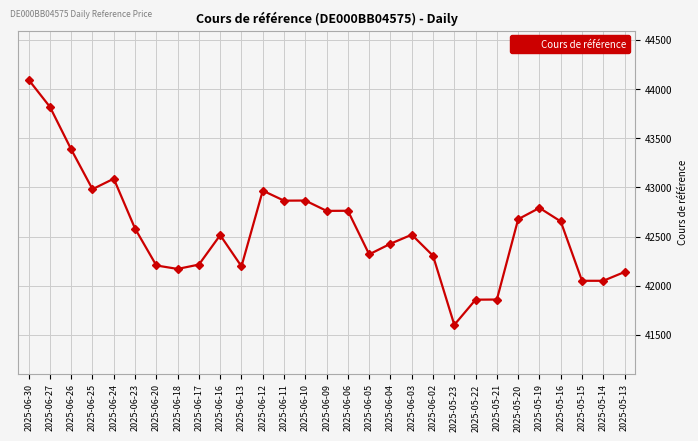

True or false: there are more than 2 points higher than both neighbors.

True